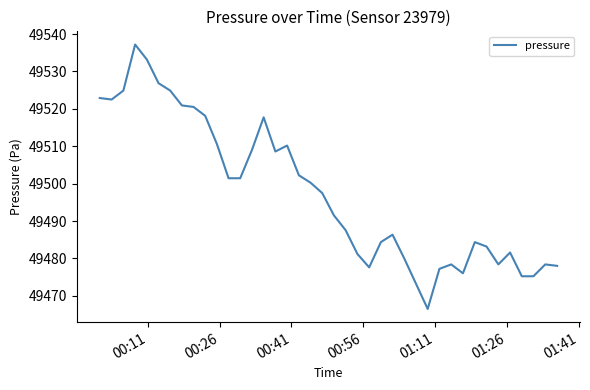

What is the smallest value displayed?

49466.5